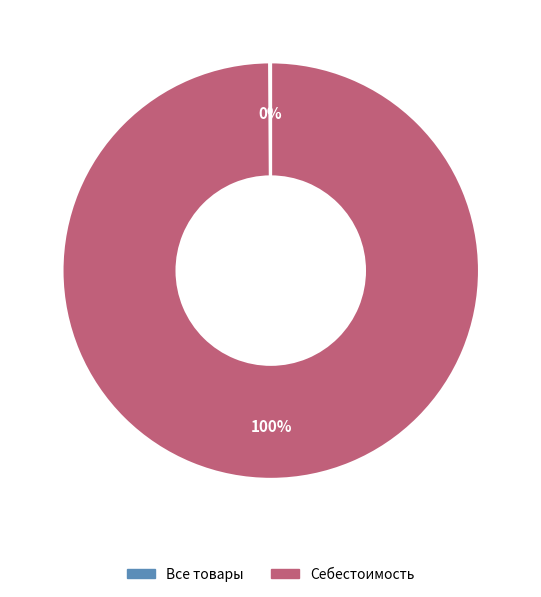

Is there any slice that represents more than half of the pie?

Yes